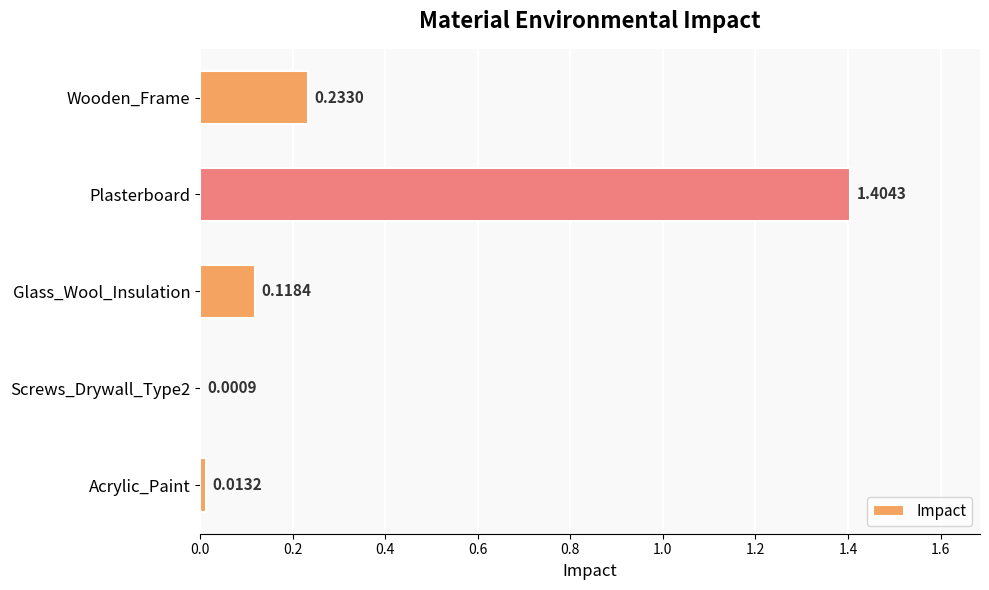

What is the maximum value shown in the chart?

1.4